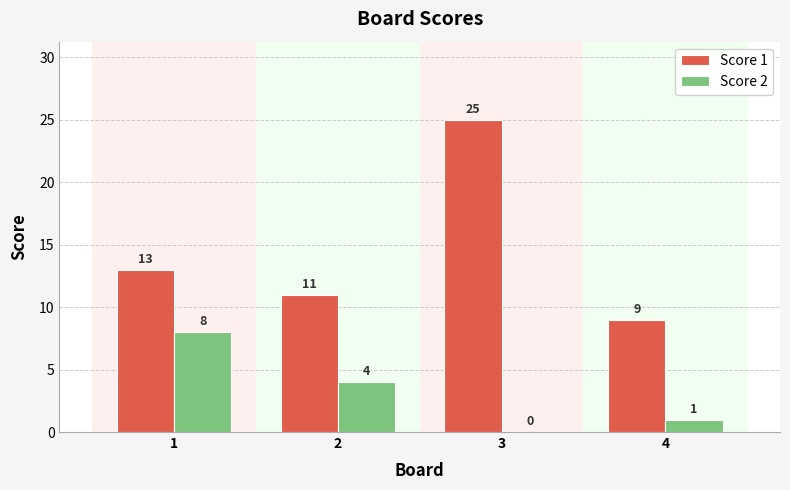

Reading right to left, list all the values displayed in this chart.

Score 1: 4=9	3=25	2=11	1=13
Score 2: 4=1	3=0	2=4	1=8